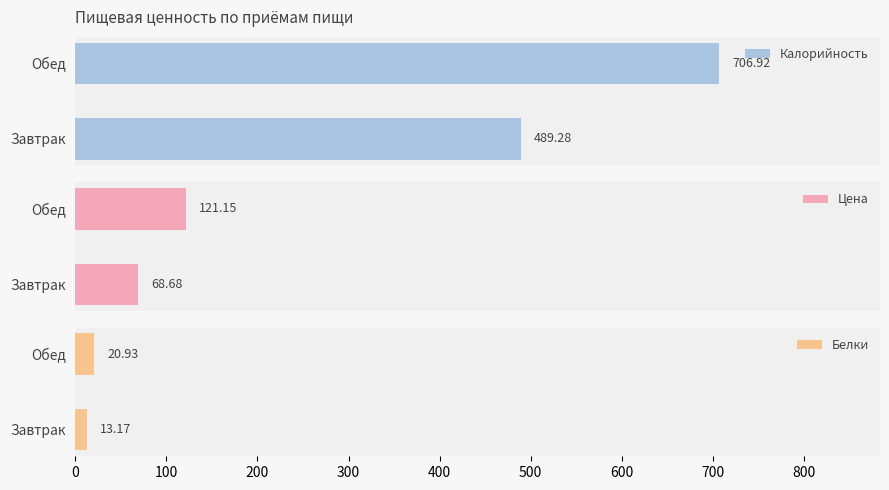

How many data points in Цена are less than 121?

1